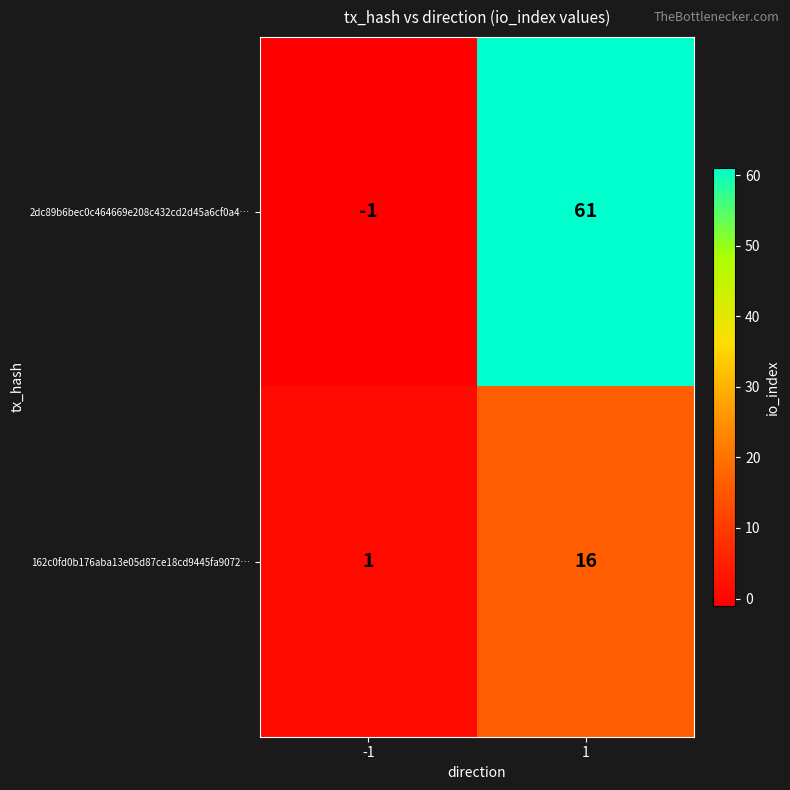

List the series in order of their overall mean, highest first.

2dc89b6bec0c464669e208c432cd2d45a6cf0a4…, 162c0fd0b176aba13e05d87ce18cd9445fa9072…